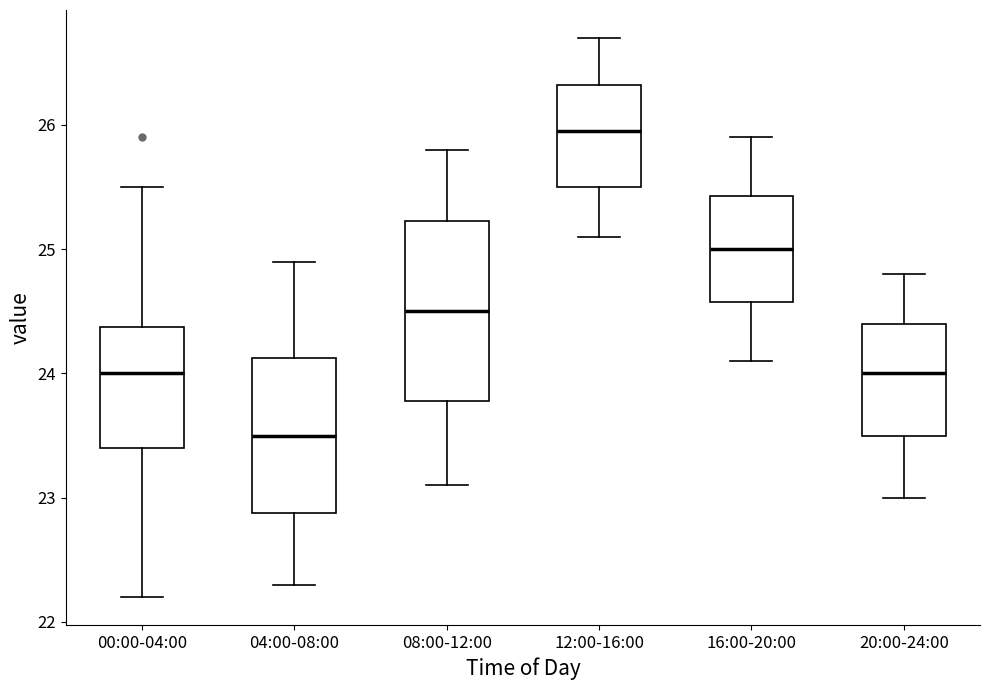

Comparing the boxes themselves (not the whiskers), which one is the tallest?

08:00-12:00